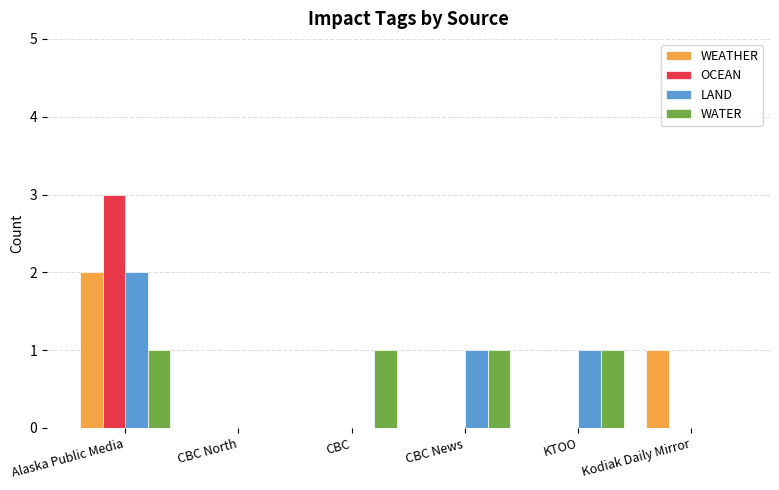

Is the value of WEATHER at Alaska Public Media greater than the value of WATER at Kodiak Daily Mirror?

Yes